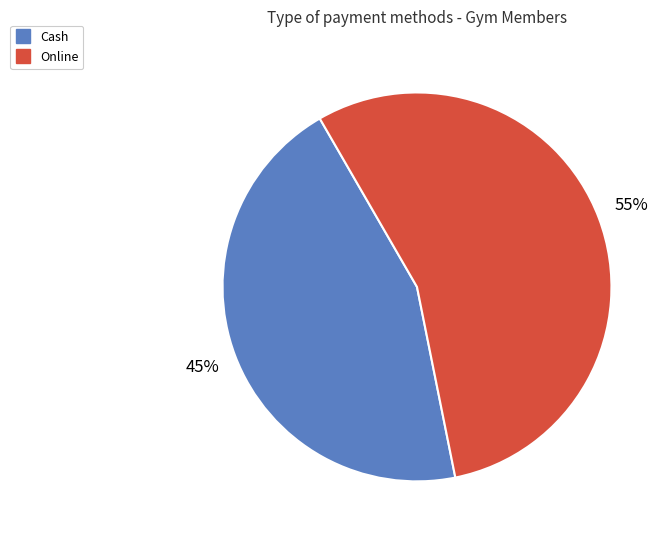

How many segments does this pie chart have?

2